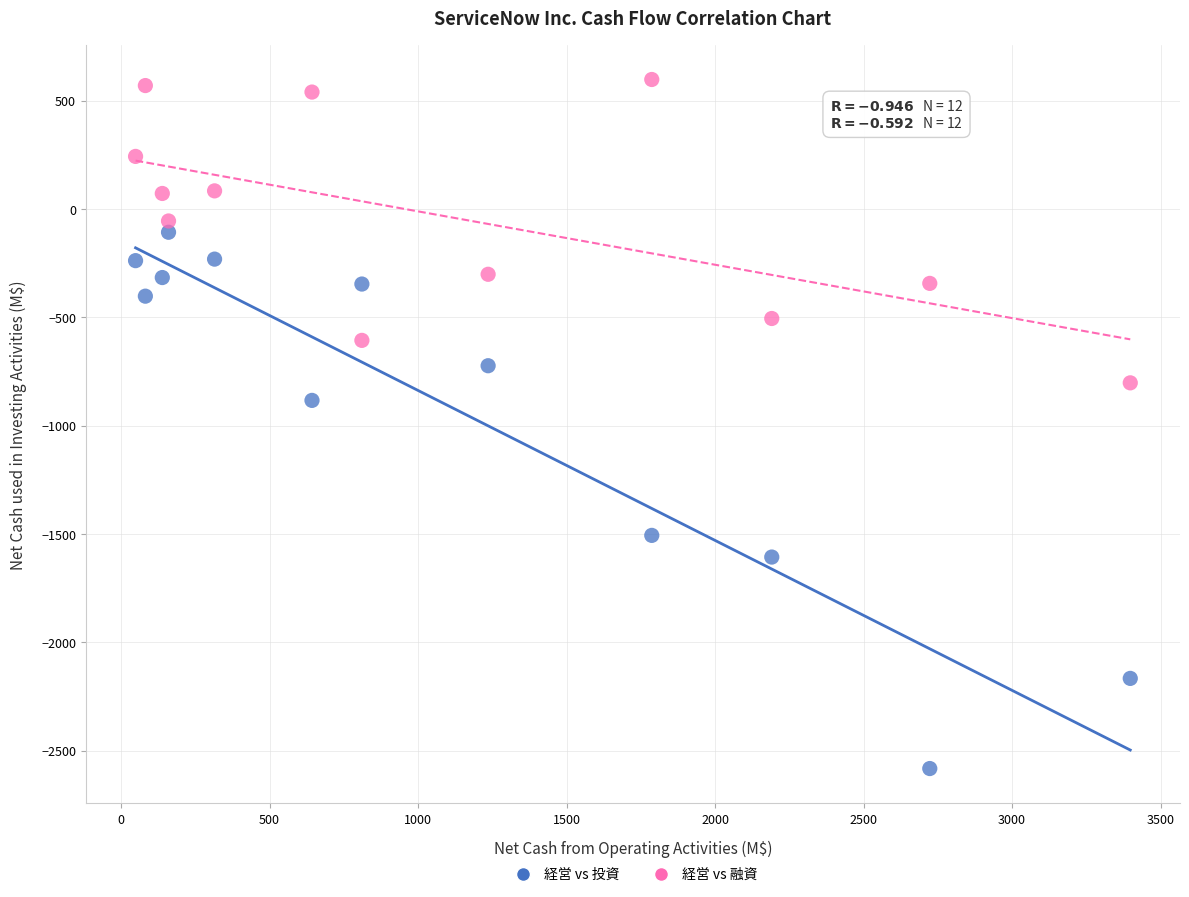

Across all series, what Y value is closest to -993?

-884